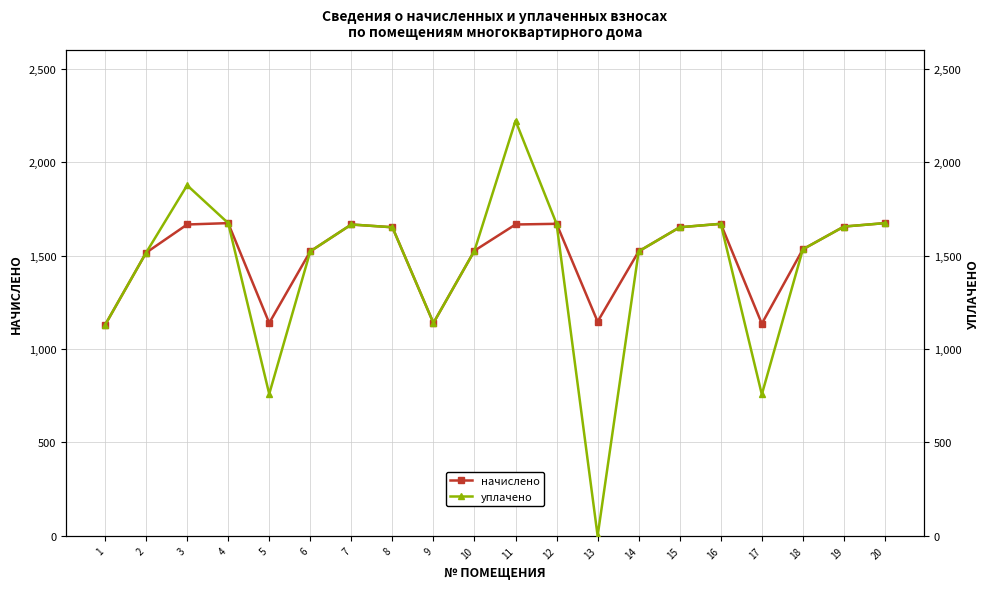

List the labels in order of уплачено value, largest first.

11, 3, 4, 20, 12, 16, 7, 19, 8, 15, 18, 10, 6, 14, 2, 9, 1, 5, 17, 13